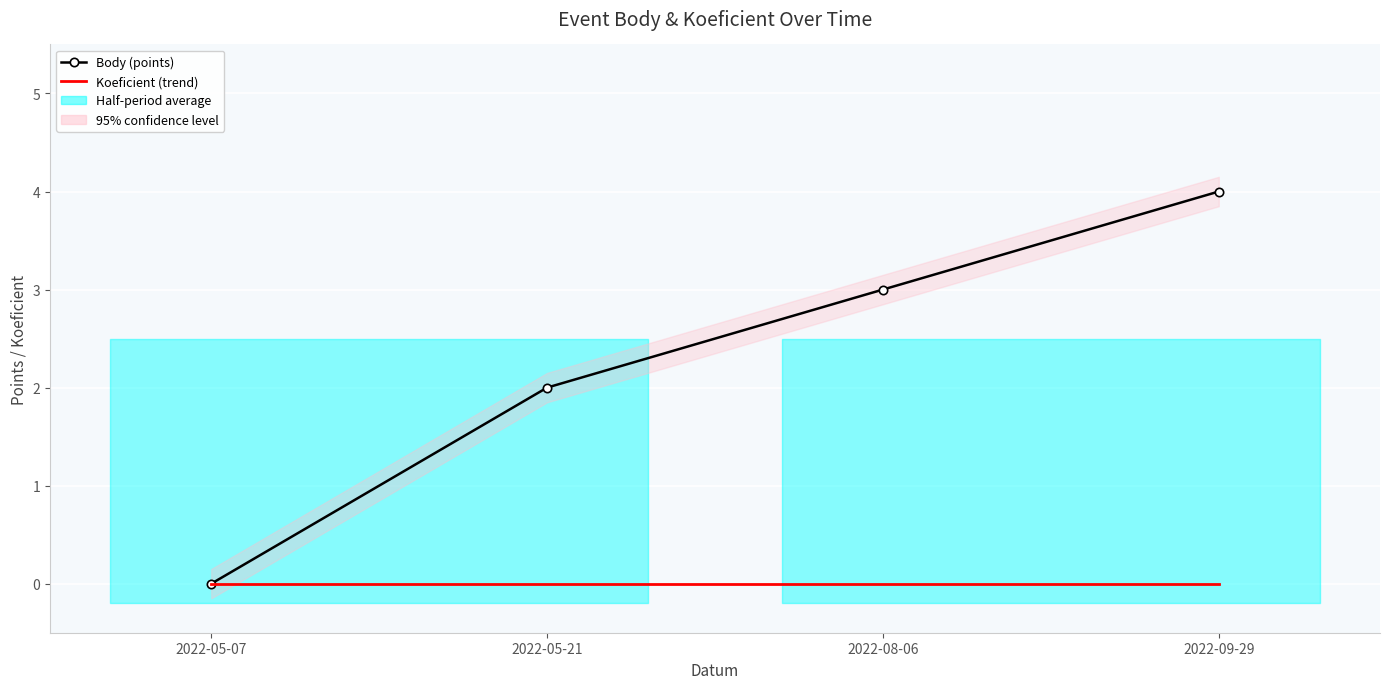

What are all the series names shown in the legend?

Body (points), Koeficient (trend)